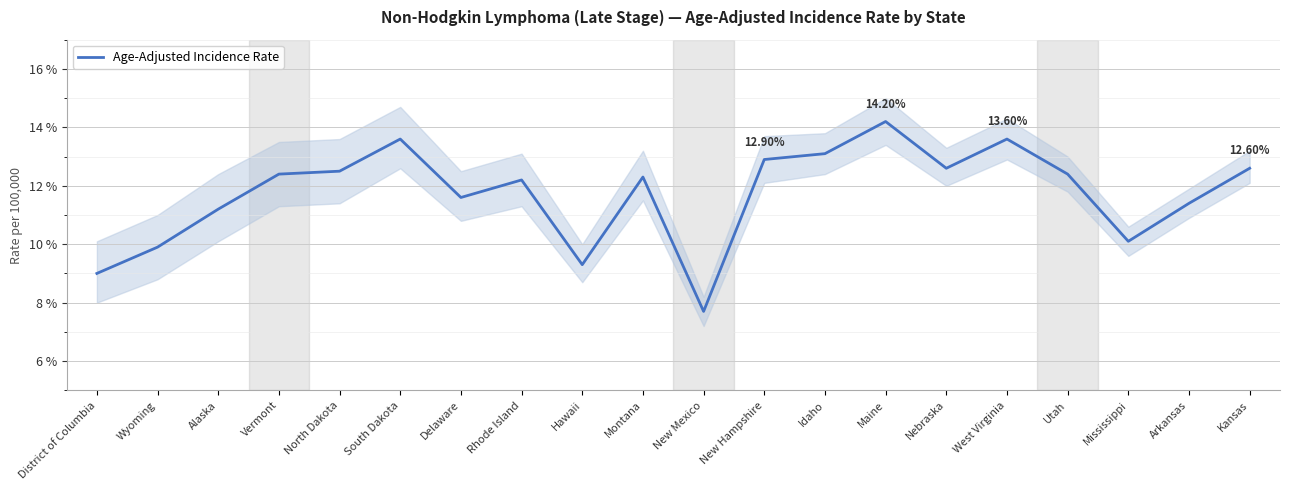

How many points are higher than both their immediate neighbors (excluding endpoints)?

5